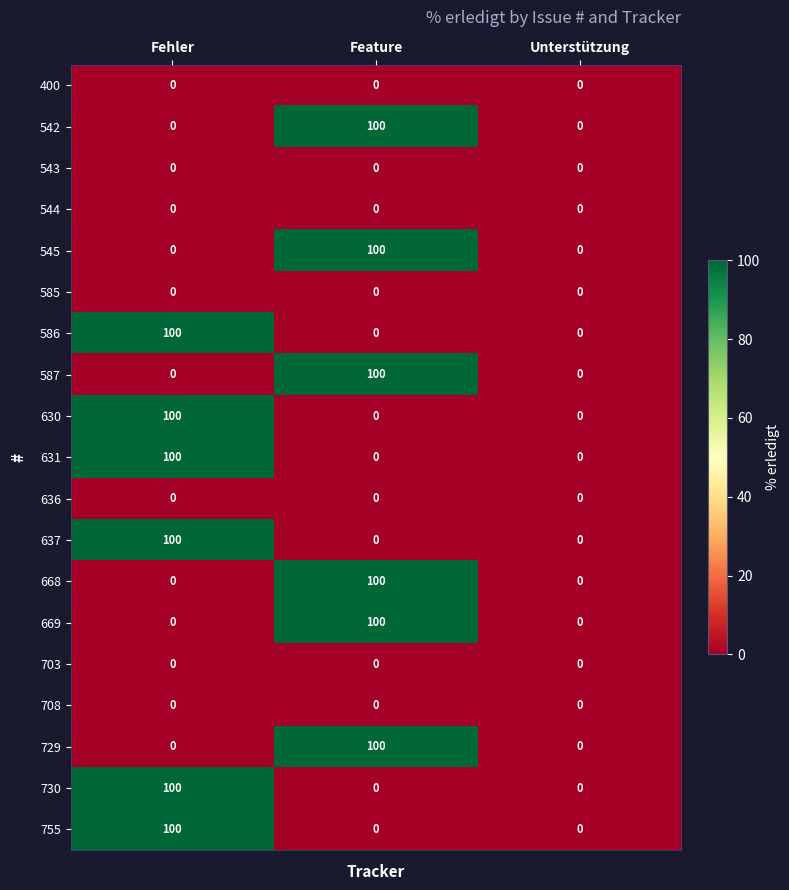

Is it true that 669 equals 69 at Feature?

False